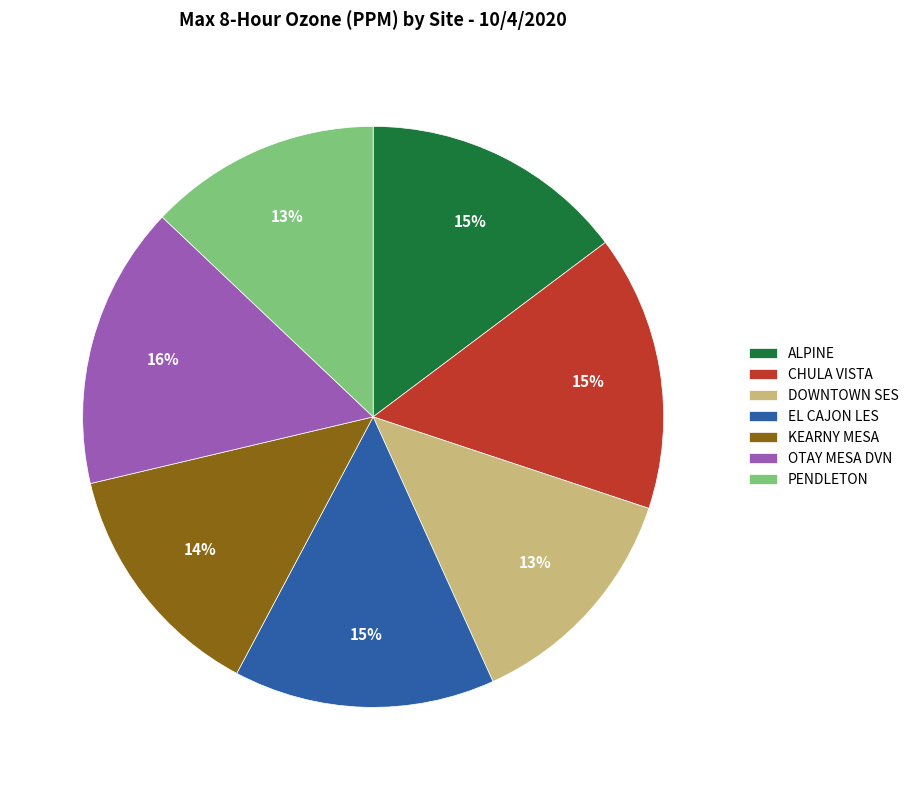

Which has a higher value, OTAY MESA DVN or KEARNY MESA?

OTAY MESA DVN